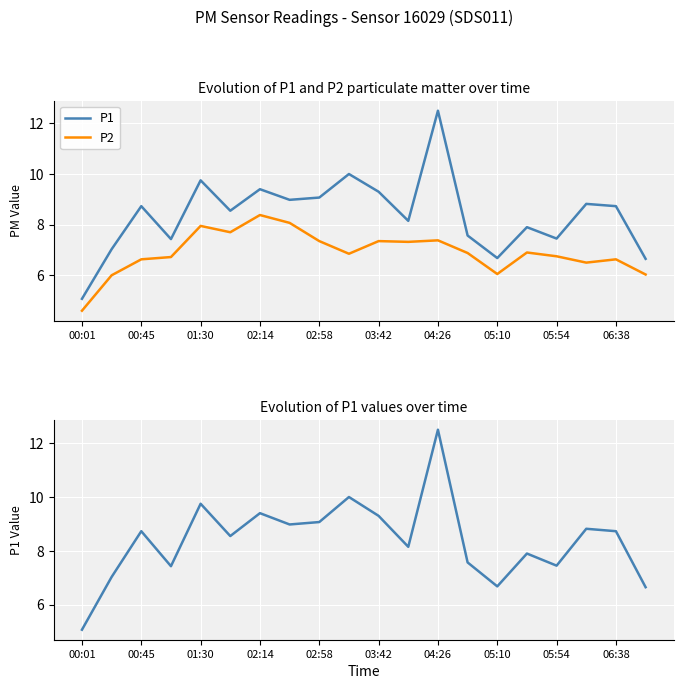

Is the value of P2 at 19 greater than the value of P1 at 05:54?

No